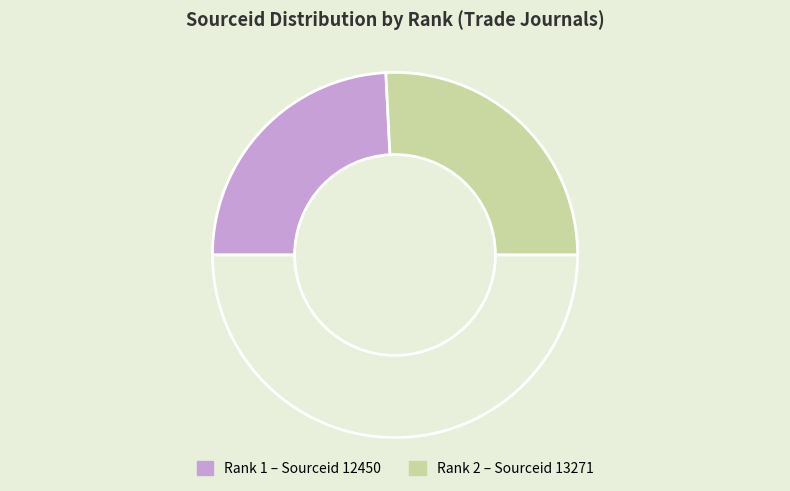

Count the number of slices in the pie.

3